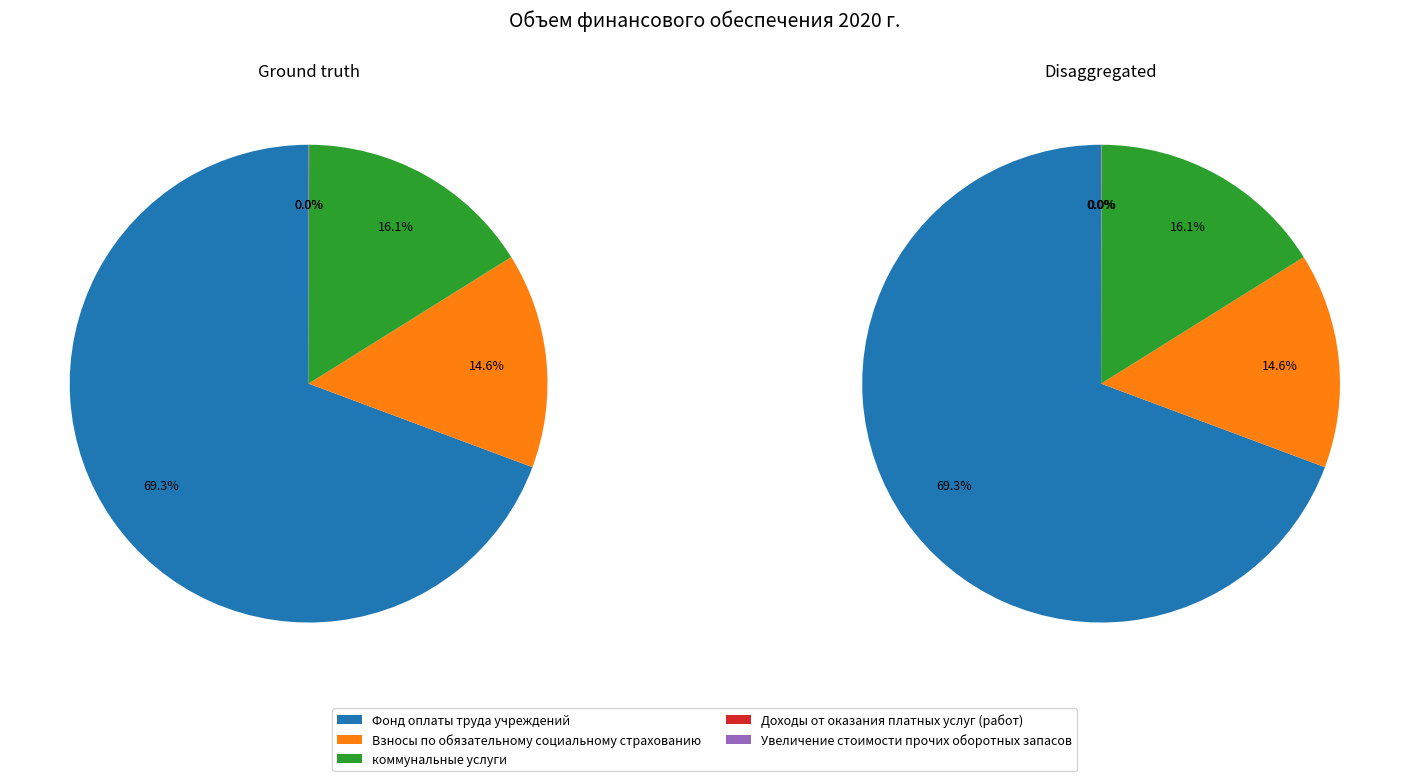

What is the change in value from Взносы по обязательному социальному страхованию to коммунальные услуги?

+86942